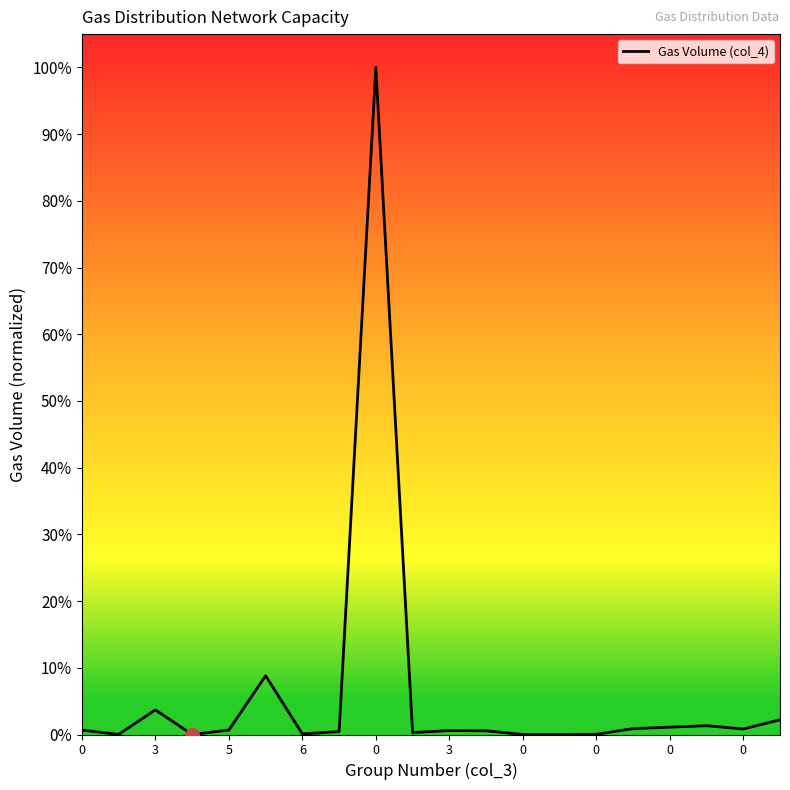

List the labels in order of value, smallest first.

6, 12, 13, 3, 14, 0, 0, 0, 11, 10, 0, 0, 18, 15, 16, 17, 19, 5, 3, 0